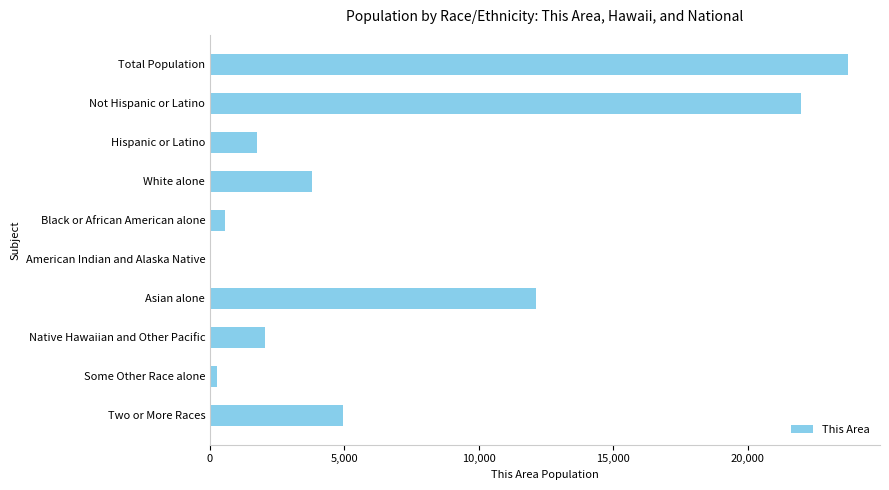

What is the change in value from Asian alone to Native Hawaiian and Other Pacific?

-10093